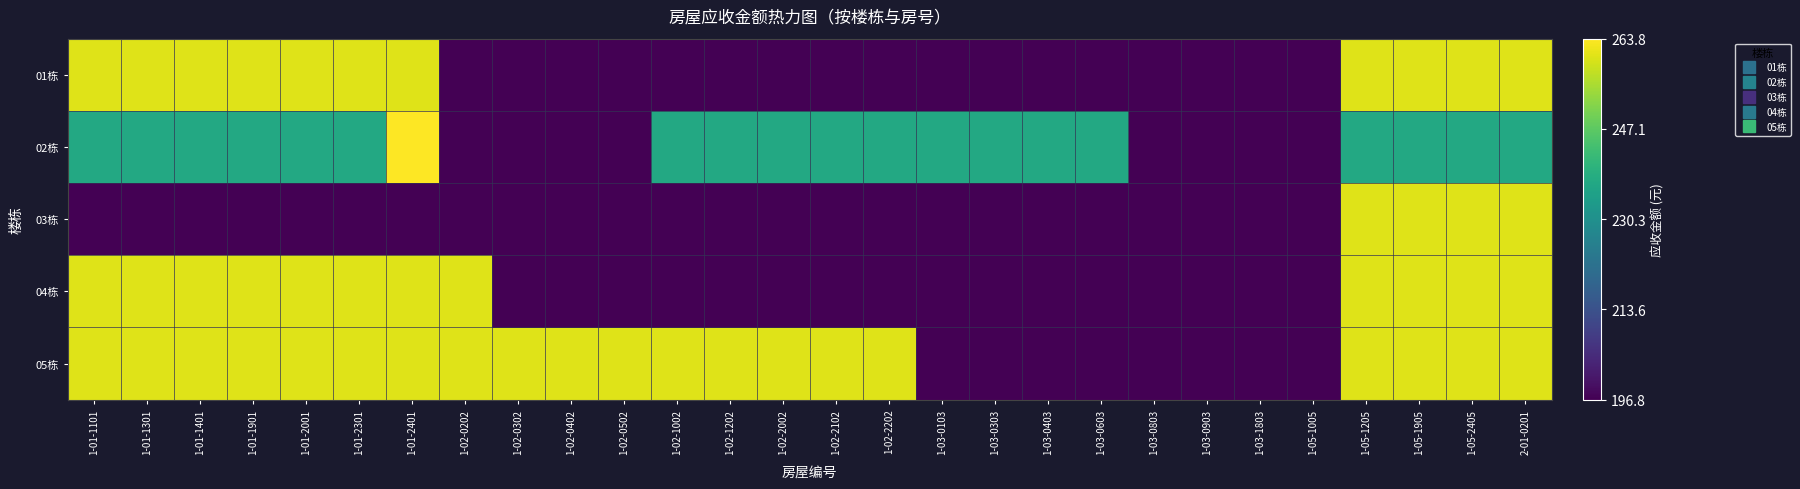

How many categories are shown in the chart?

28